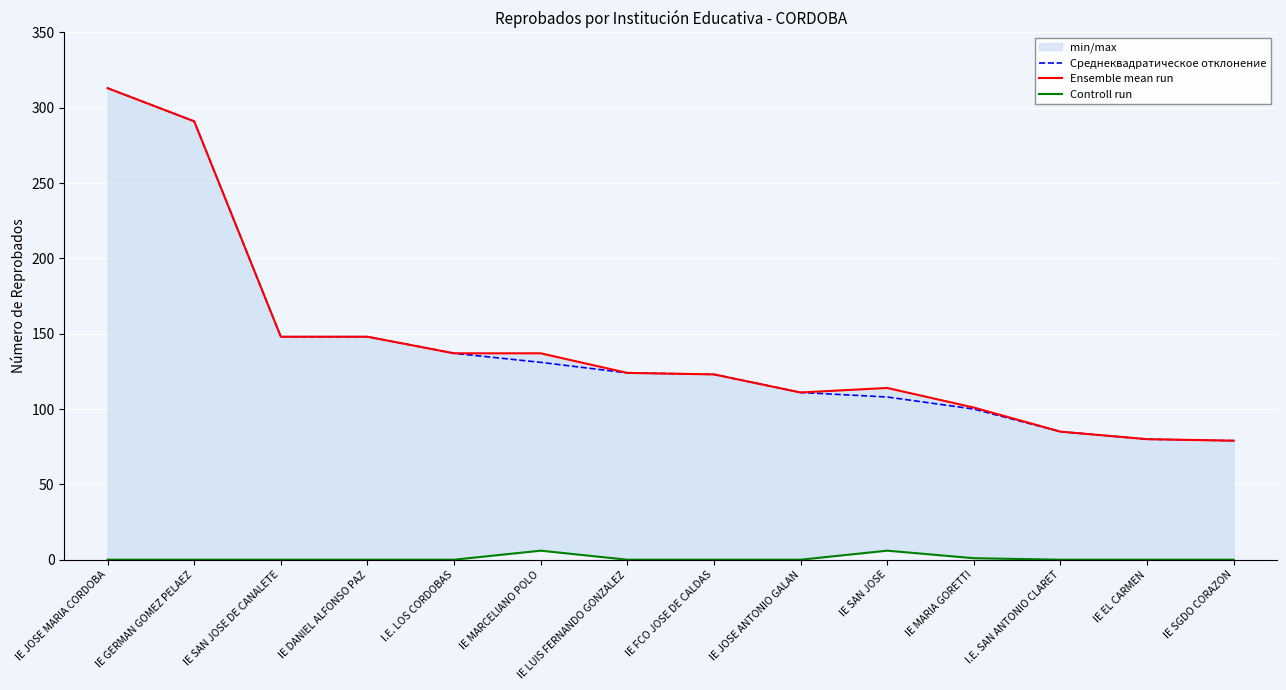

Reading left to right, what are all the values shown in this chart?

Среднеквадратическое отклонение: IE JOSE MARIA CORDOBA=313	IE GERMAN GOMEZ PELAEZ=291	IE SAN JOSE DE CANALETE=148	IE DANIEL ALFONSO PAZ=148	I.E. LOS CORDOBAS=137	IE MARCELIANO POLO=131	IE LUIS FERNANDO GONZALEZ=124	IE FCO JOSE DE CALDAS=123	IE JOSE ANTONIO GALAN=111	IE SAN JOSE=108	IE MARIA GORETTI=100	I.E. SAN ANTONIO CLARET=85	IE EL CARMEN=80	IE SGDO CORAZON=79
Ensemble mean run: IE JOSE MARIA CORDOBA=313	IE GERMAN GOMEZ PELAEZ=291	IE SAN JOSE DE CANALETE=148	IE DANIEL ALFONSO PAZ=148	I.E. LOS CORDOBAS=137	IE MARCELIANO POLO=137	IE LUIS FERNANDO GONZALEZ=124	IE FCO JOSE DE CALDAS=123	IE JOSE ANTONIO GALAN=111	IE SAN JOSE=114	IE MARIA GORETTI=101	I.E. SAN ANTONIO CLARET=85	IE EL CARMEN=80	IE SGDO CORAZON=79
Controll run: IE JOSE MARIA CORDOBA=0	IE GERMAN GOMEZ PELAEZ=0	IE SAN JOSE DE CANALETE=0	IE DANIEL ALFONSO PAZ=0	I.E. LOS CORDOBAS=0	IE MARCELIANO POLO=6	IE LUIS FERNANDO GONZALEZ=0	IE FCO JOSE DE CALDAS=0	IE JOSE ANTONIO GALAN=0	IE SAN JOSE=6	IE MARIA GORETTI=1	I.E. SAN ANTONIO CLARET=0	IE EL CARMEN=0	IE SGDO CORAZON=0